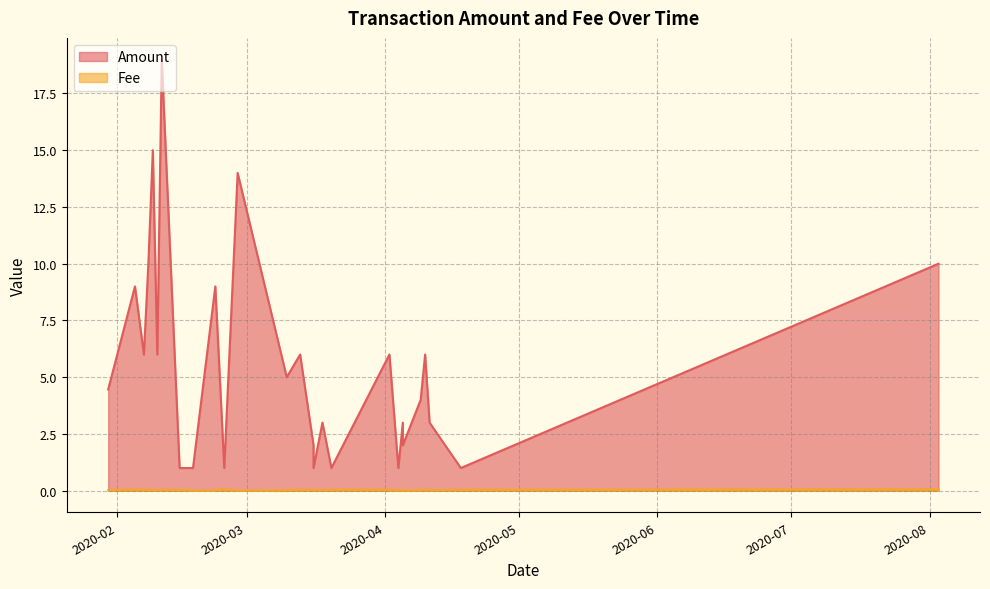

Read the Amount value at 2020-03-18.

3.0